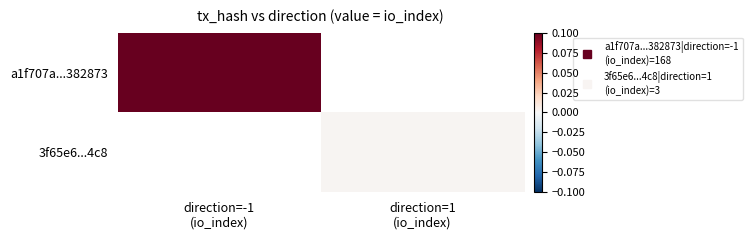

At how many categories does at least one series exceed 0?

2